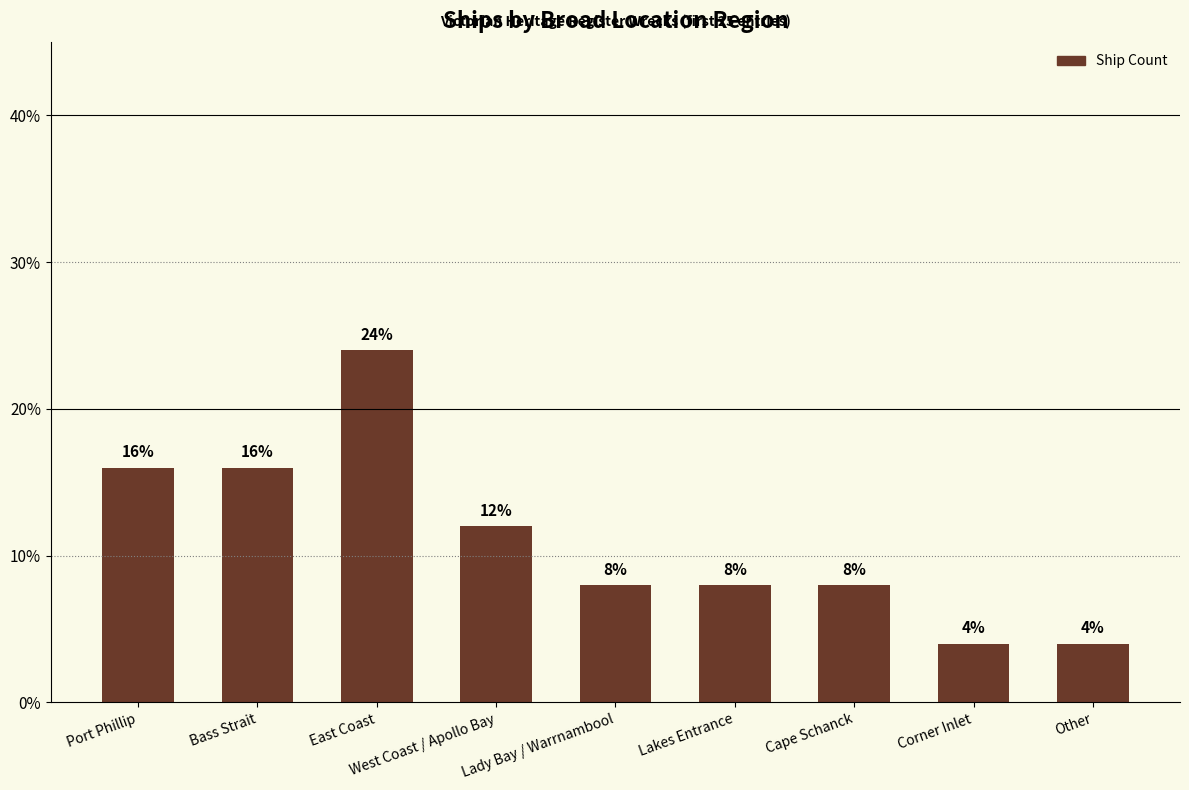

What value does the data have at Port Phillip, to the nearest 10?

20